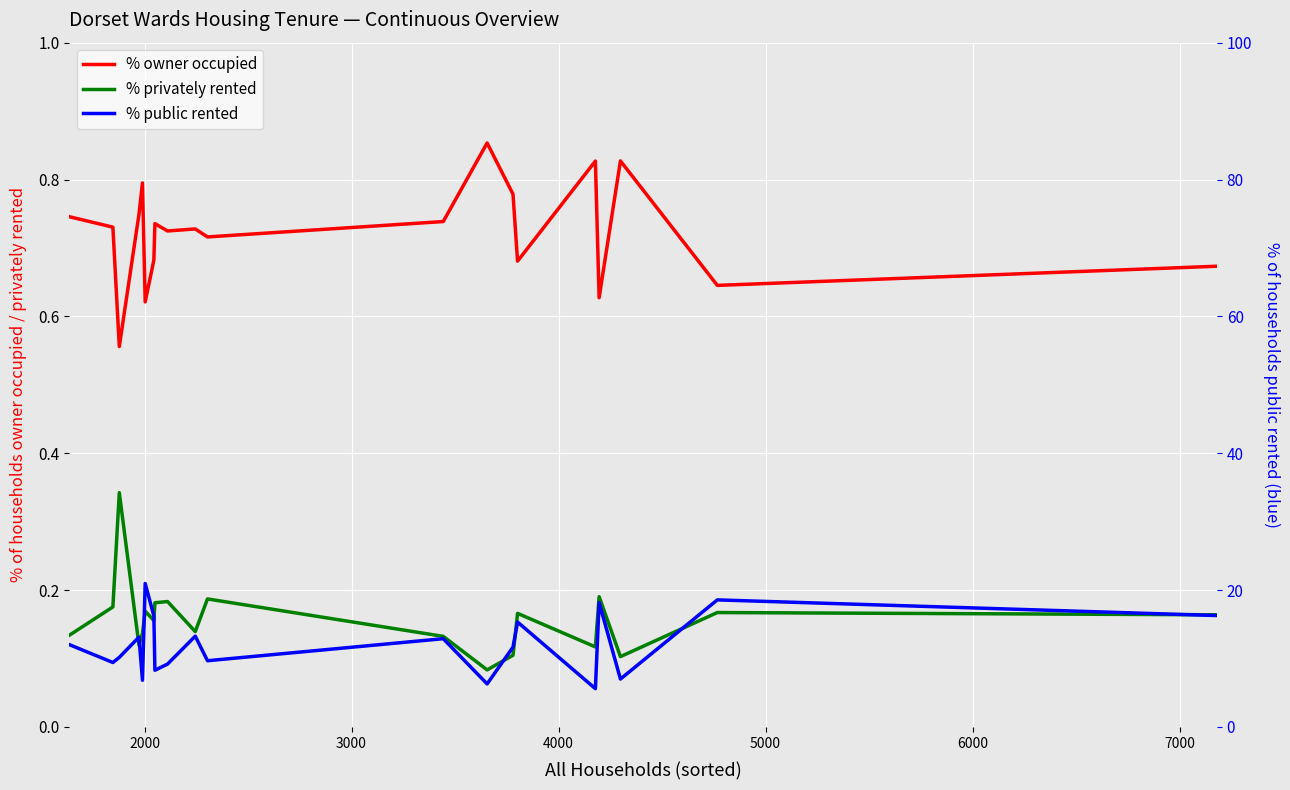

True or false: % privately rented has more than 0 points higher than both neighbors.

True